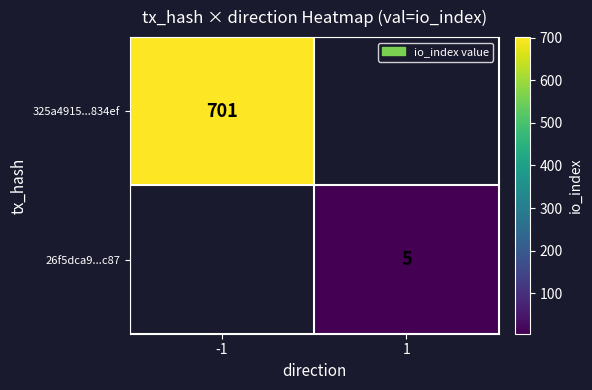

The value of 26f5dca9...c87 at 1 is 2. True or false?

False